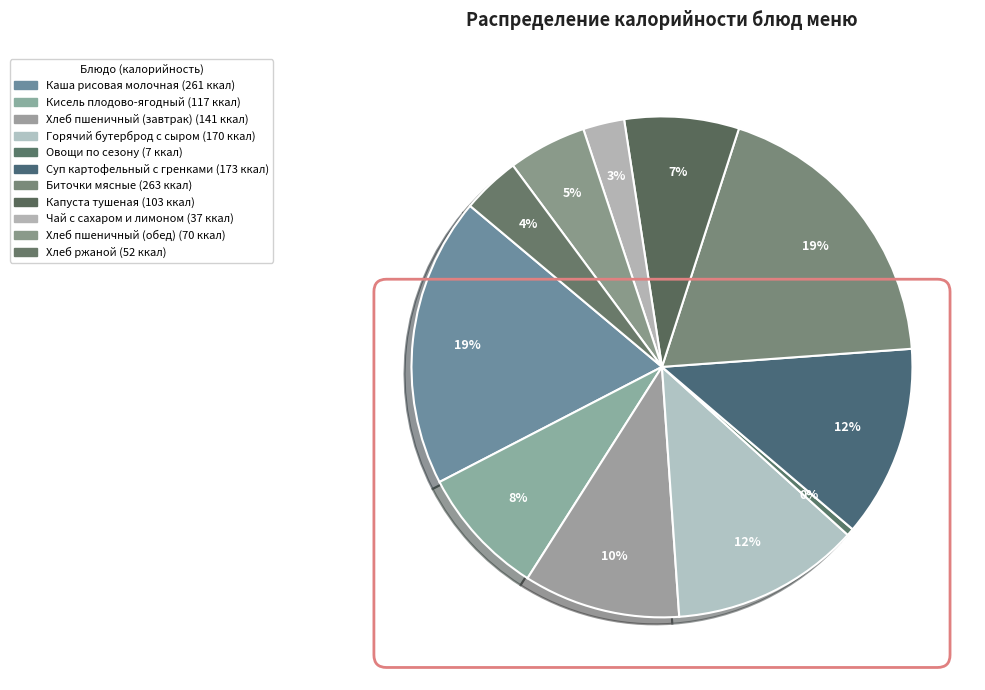

Rank the categories by value from lowest to highest.

Овощи по сезону, Чай с сахаром и лимоном, Хлеб ржаной, Хлеб пшеничный (обед), Капуста тушеная, Кисель плодово-ягодный, Хлеб пшеничный (завтрак), Горячий бутерброд с сыром, Суп картофельный с гренками, Каша рисовая молочная, Биточки мясные